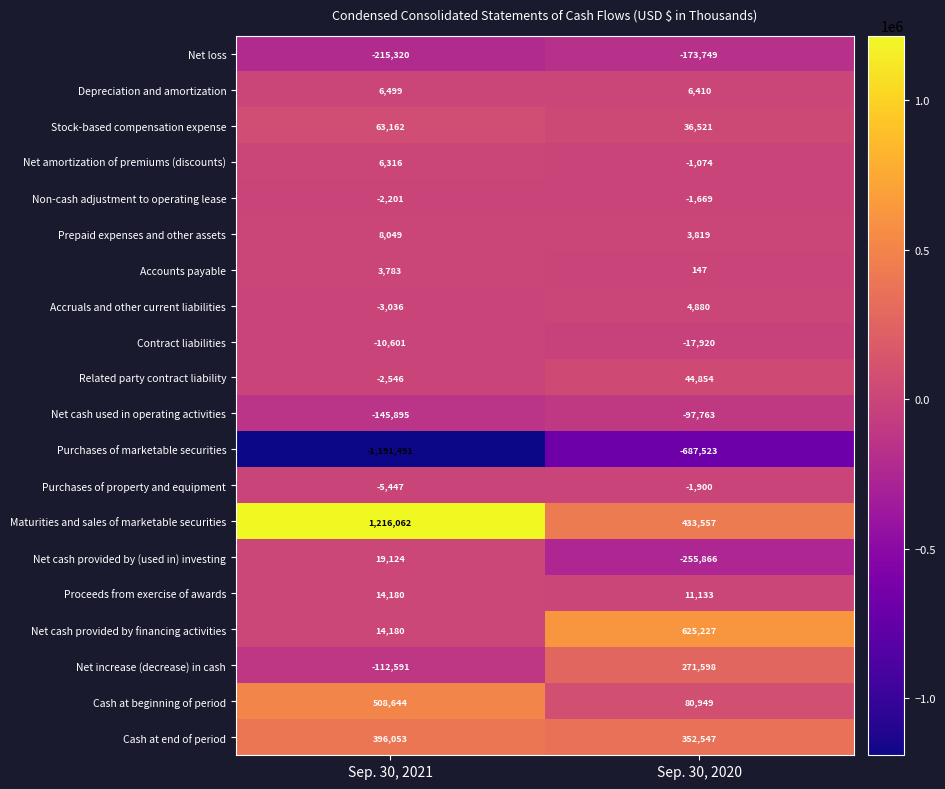

Which series has the largest total across all categories?

Maturities and sales of marketable securities